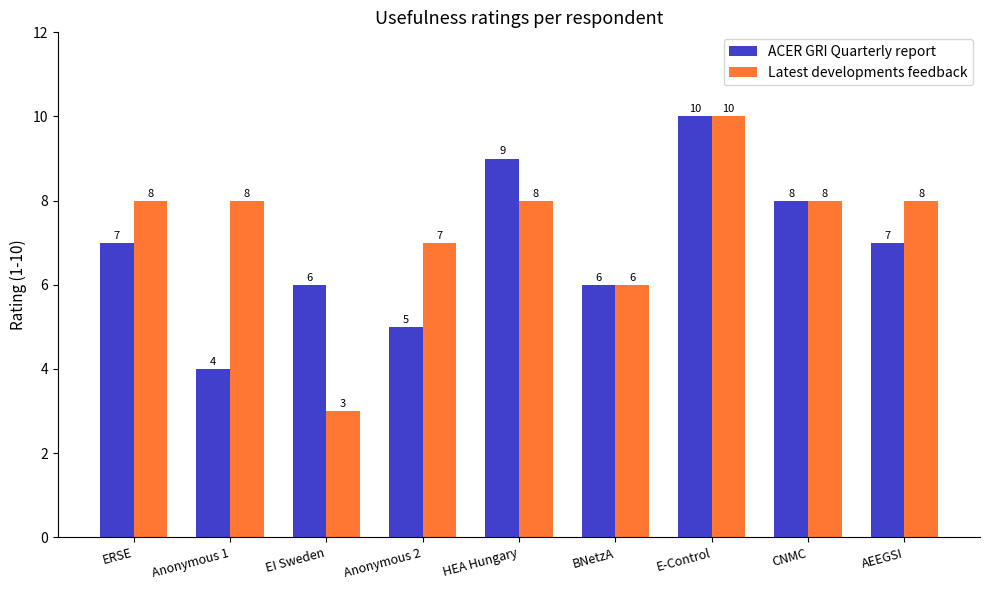

Reading left to right, what are all the values shown in this chart?

ACER GRI Quarterly report: 7	4	6	5	9	6	10	8	7
Latest developments feedback: 8	8	3	7	8	6	10	8	8